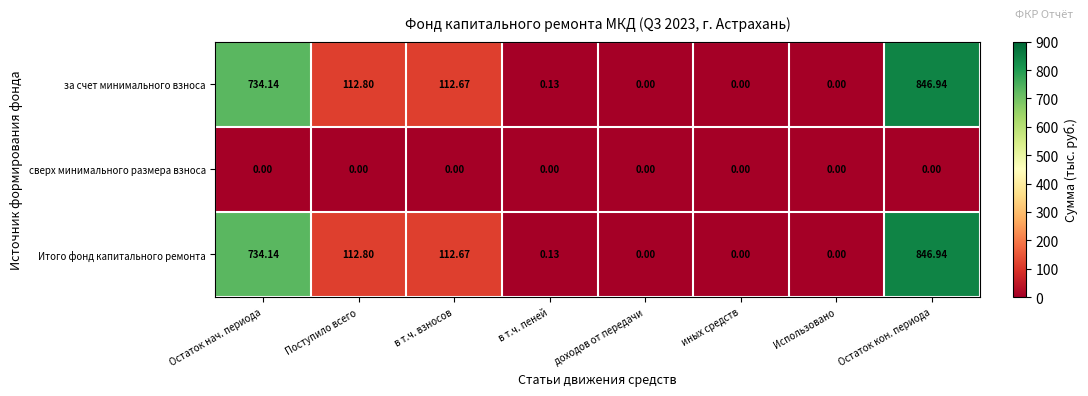

Where does the за счет минимального взноса series first go above 112?

Остаток нач. периода